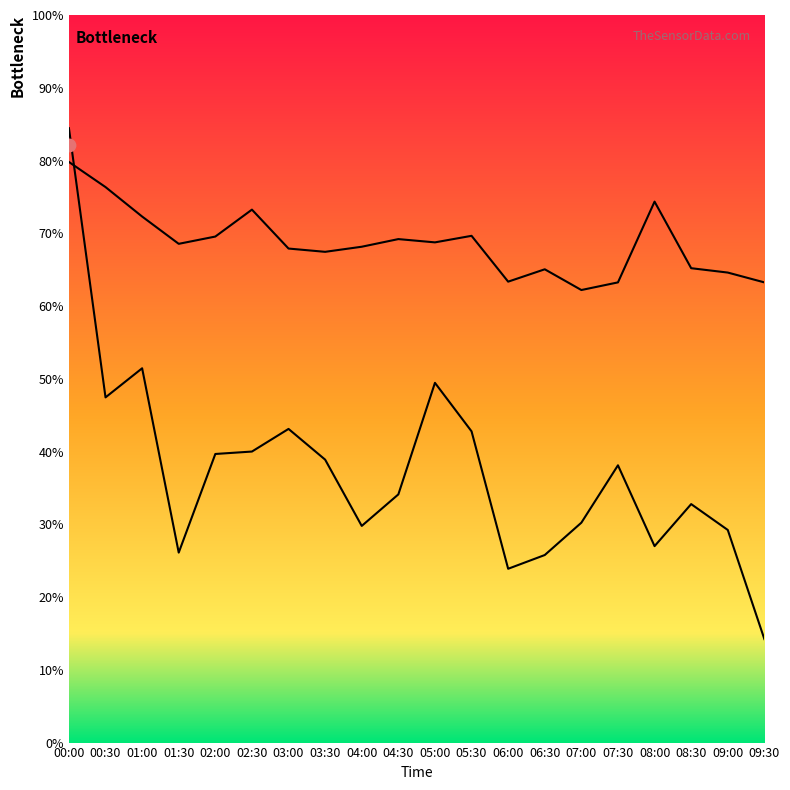

Is the value of BME280_humidity at 02:00 greater than the value of SDS_P1 at 07:00?

Yes